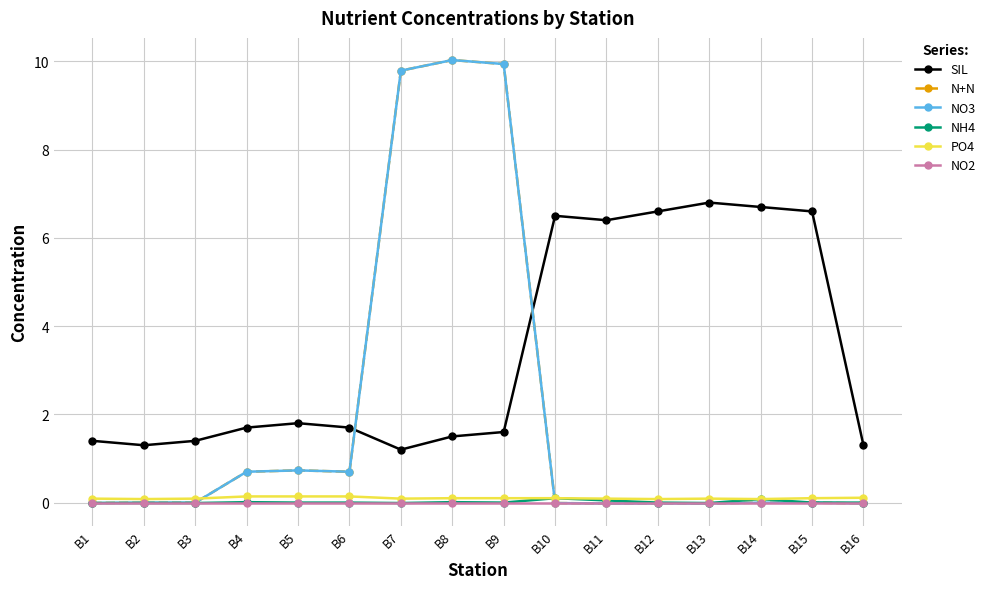

Does the chart have visible grid lines?

Yes